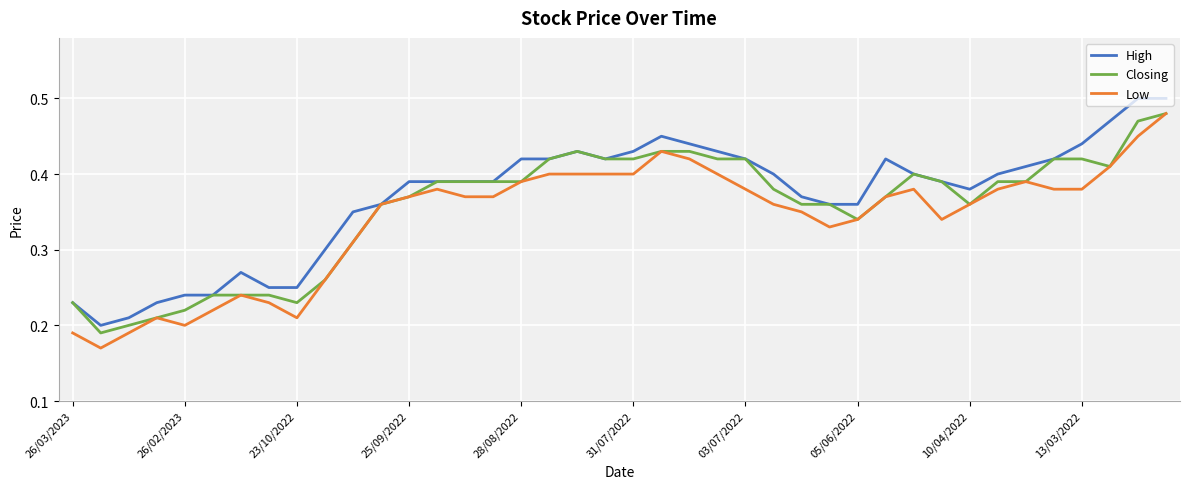

What are all the series names shown in the legend?

High, Closing, Low